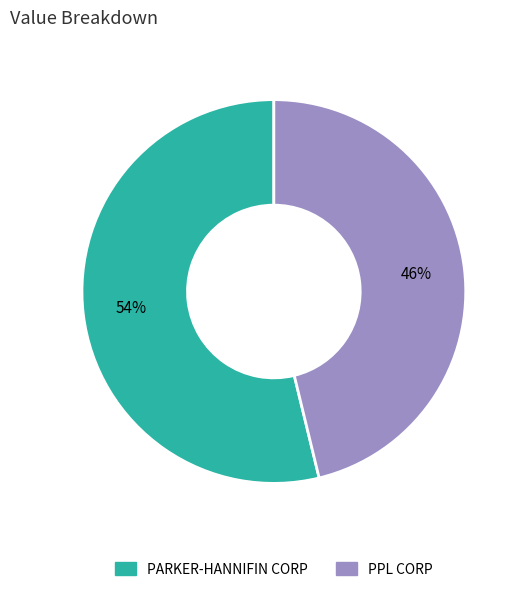

What is the ratio of the value at PPL CORP to the value at PARKER-HANNIFIN CORP?

0.9